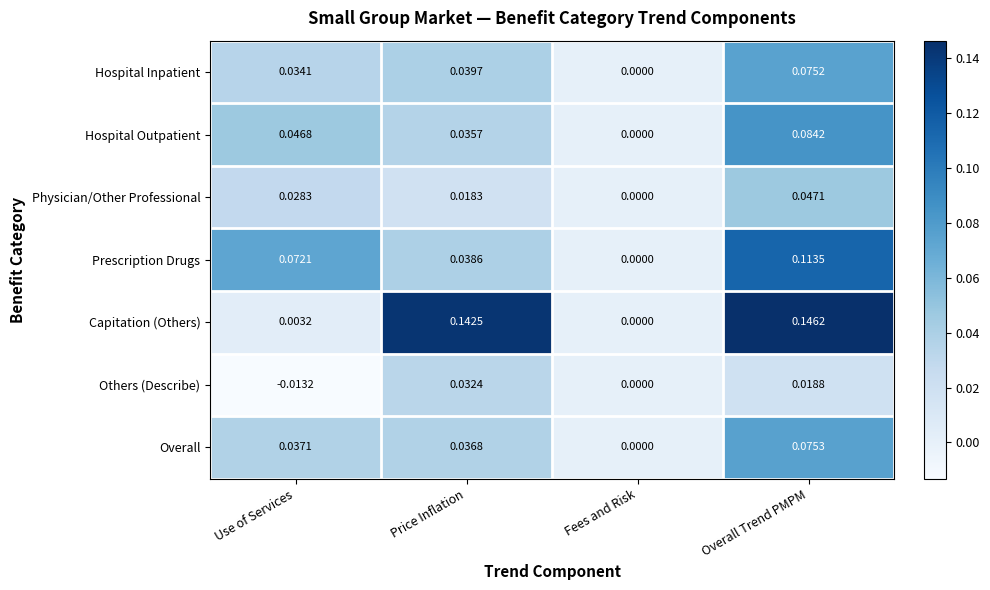

Is the value of Physician/Other Professional at Fees and Risk greater than the value of Capitation (Others) at Price Inflation?

No